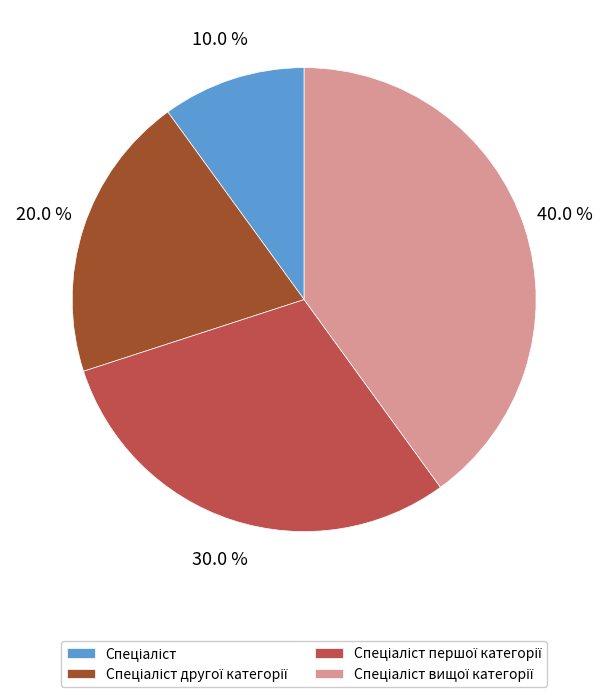

How many slices are in this pie chart?

4